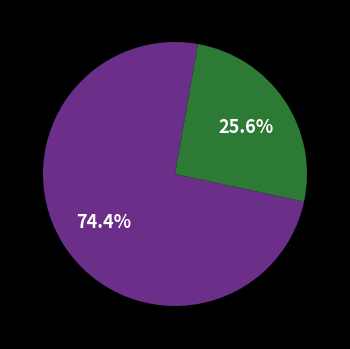

Is there any slice that represents more than half of the pie?

Yes